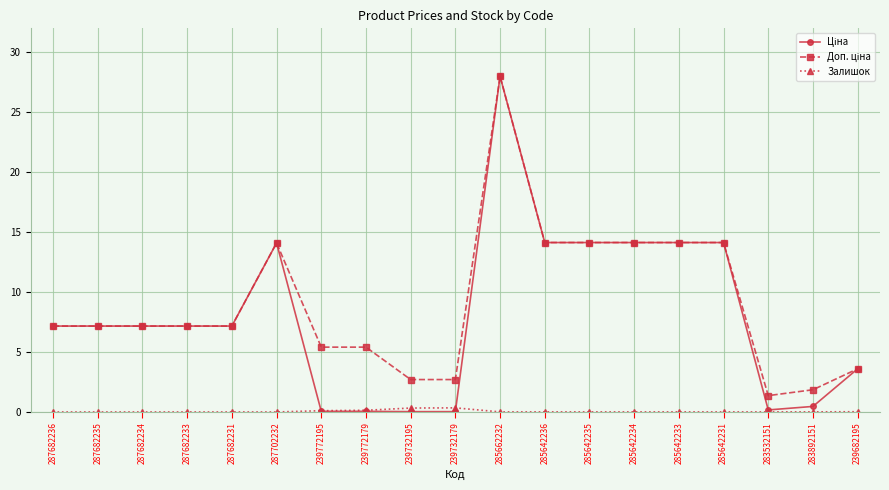

What is the greatest value displayed?

28.0